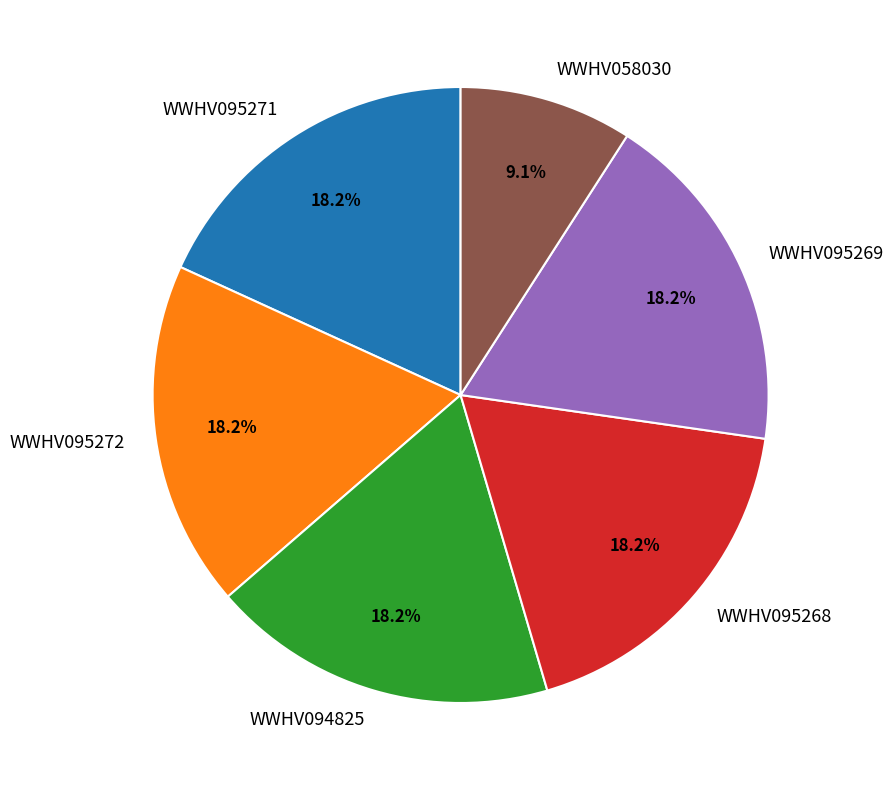

To the nearest percent, what is the average slice percentage?

17%